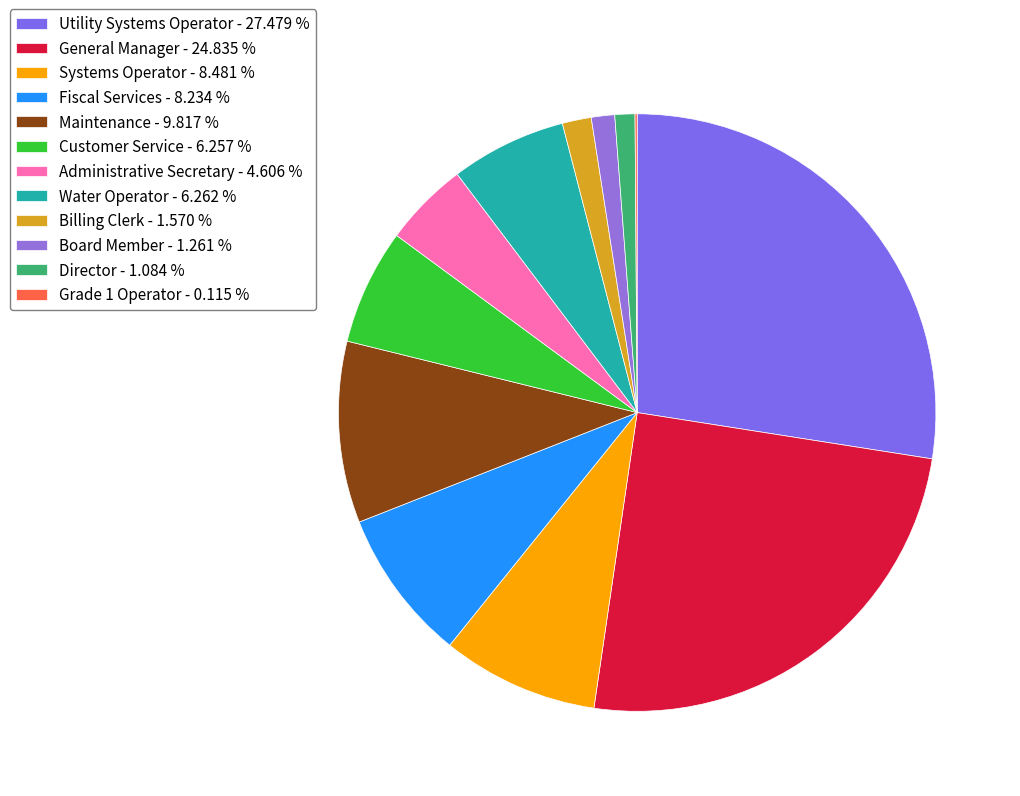

How many slices are in this pie chart?

12